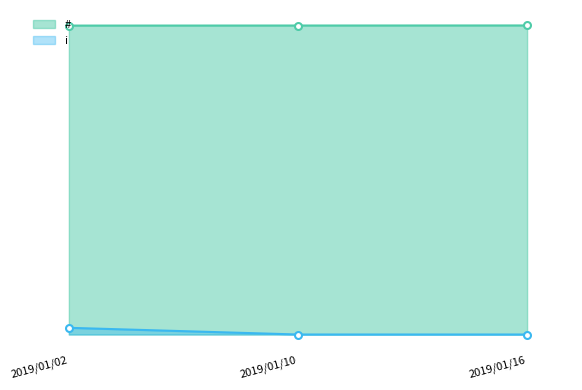

What value does the # series have at 2019/01/02?

4623